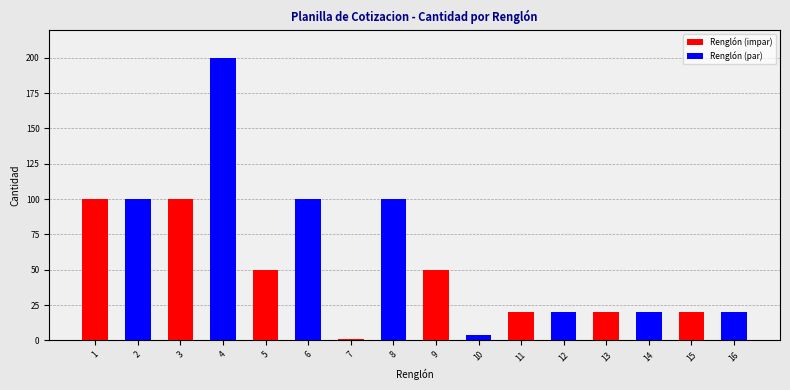

What is the average value of the Renglón (par) series?

35